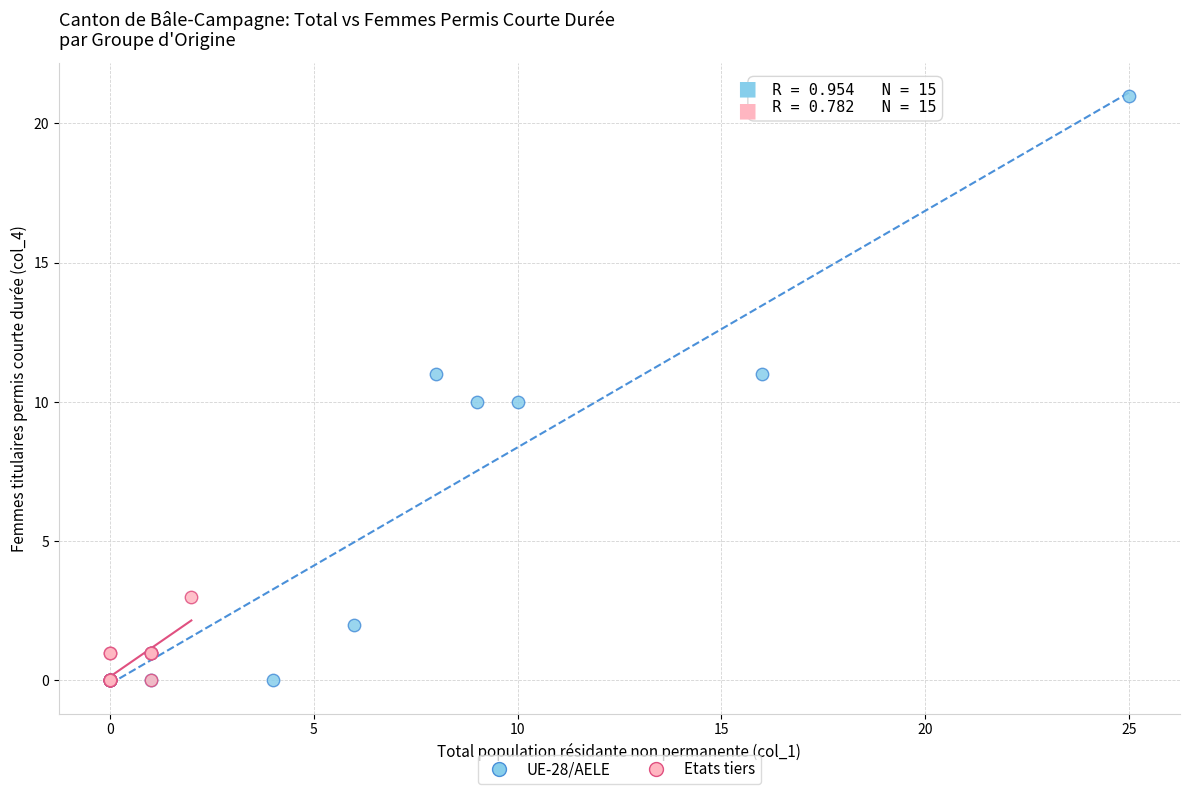

Which series has the widest spread of Y values?

UE-28/AELE